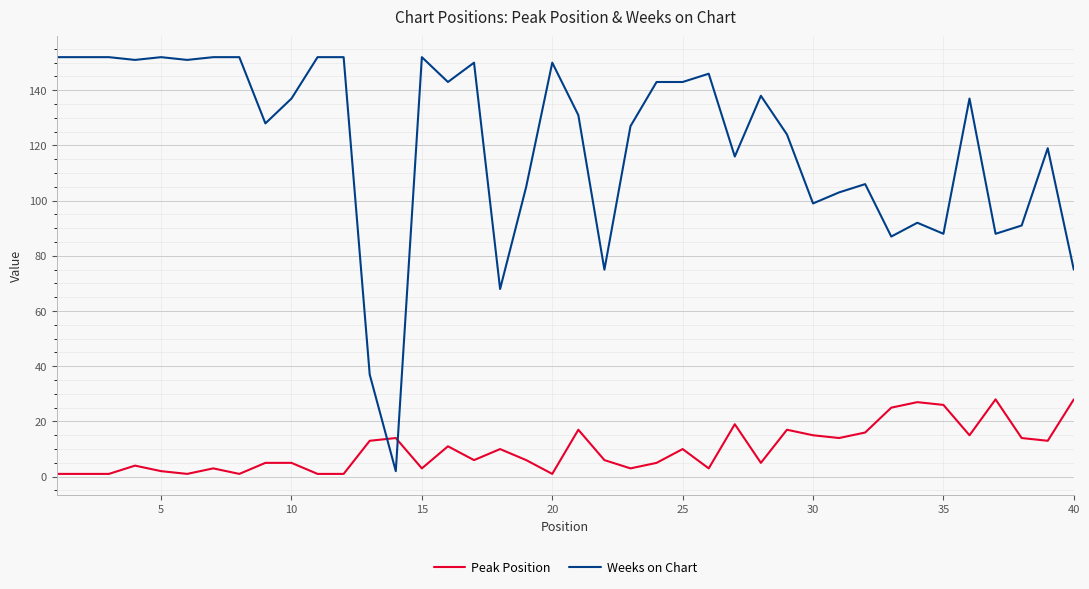

How many lines are shown in the chart?

2